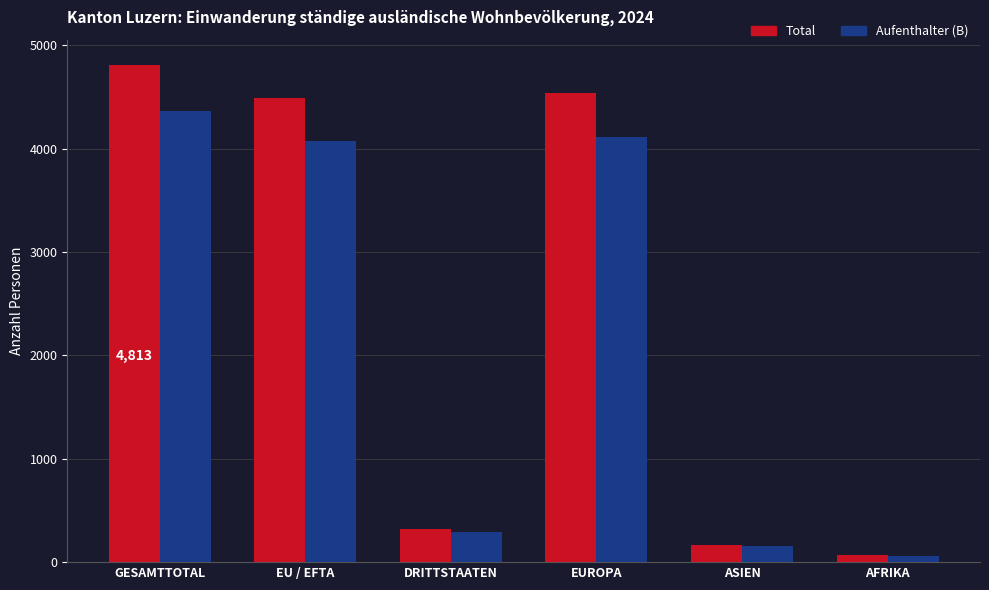

Does the chart contain stacked bars?

No